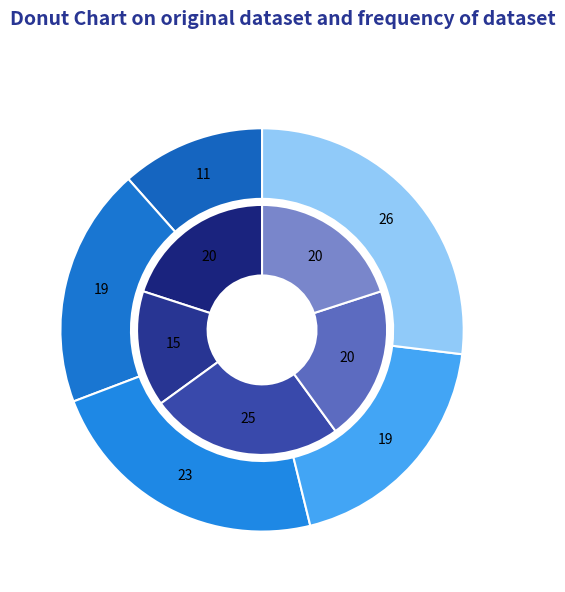

Rank the series by their maximum value, from lowest to highest.

inner, outer